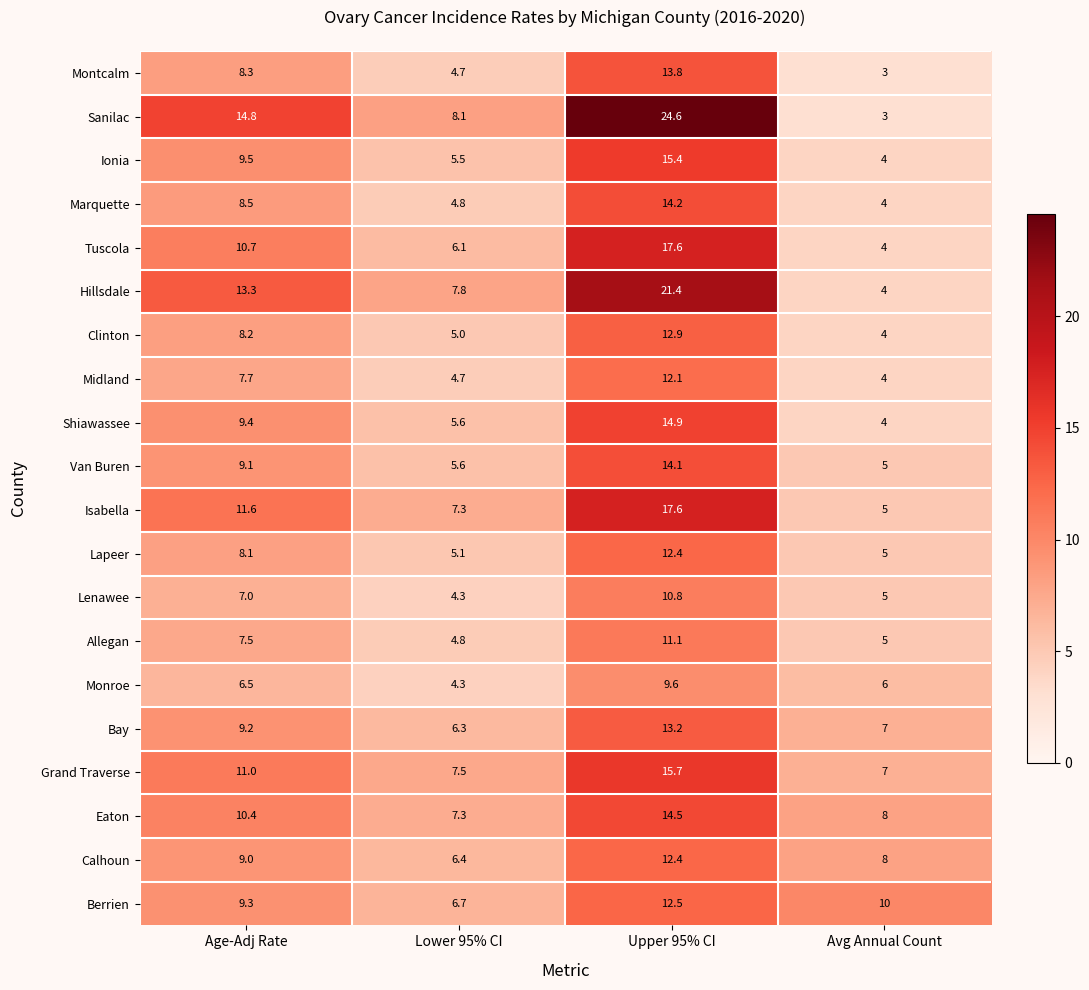

Count the number of categories in the chart.

4